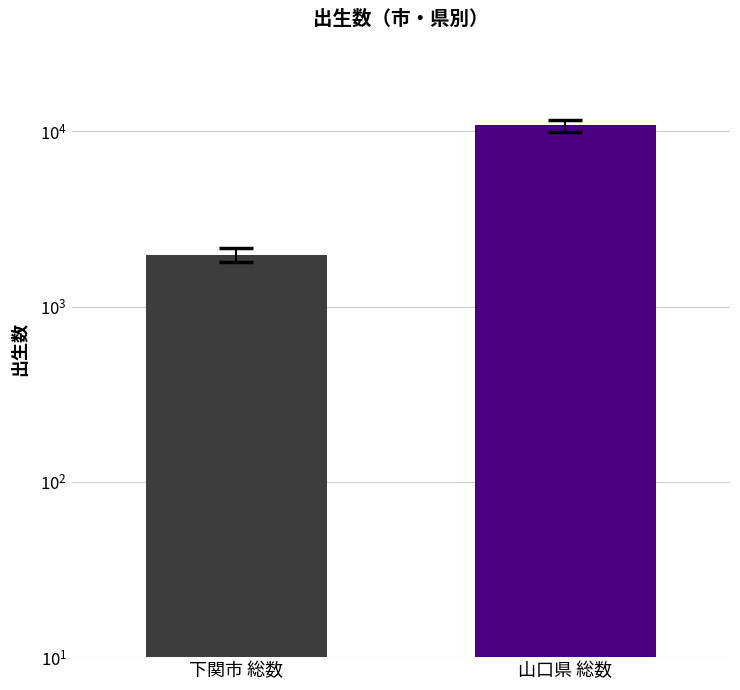

What is the greatest value displayed?

10779.3